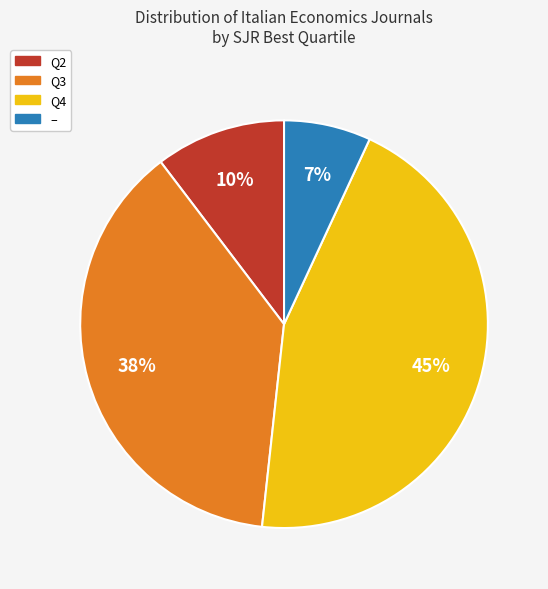

To the nearest percent, what is the average slice percentage?

25%